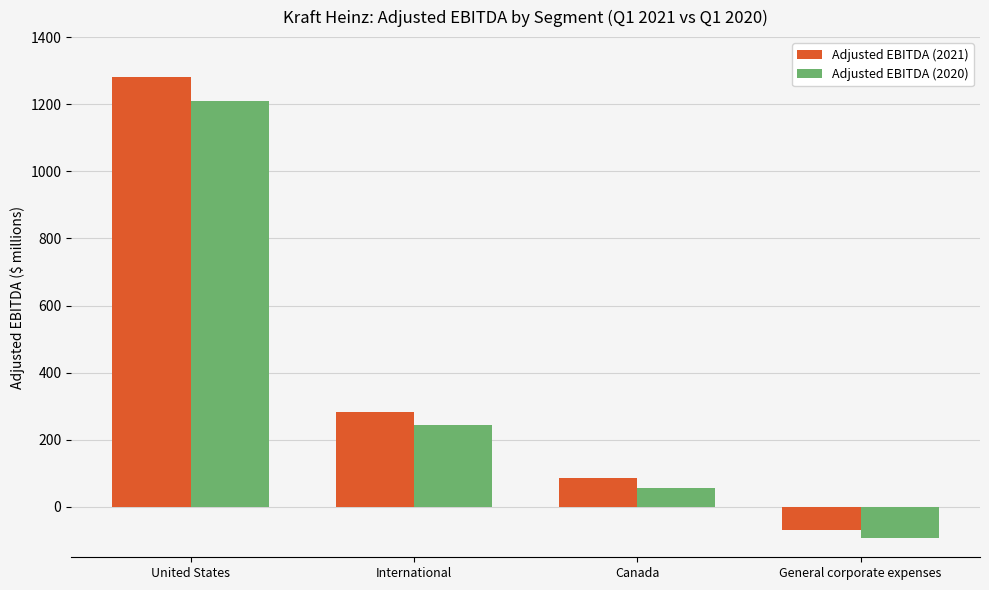

How many Adjusted EBITDA (2020) values are between 55 and 1209?

3